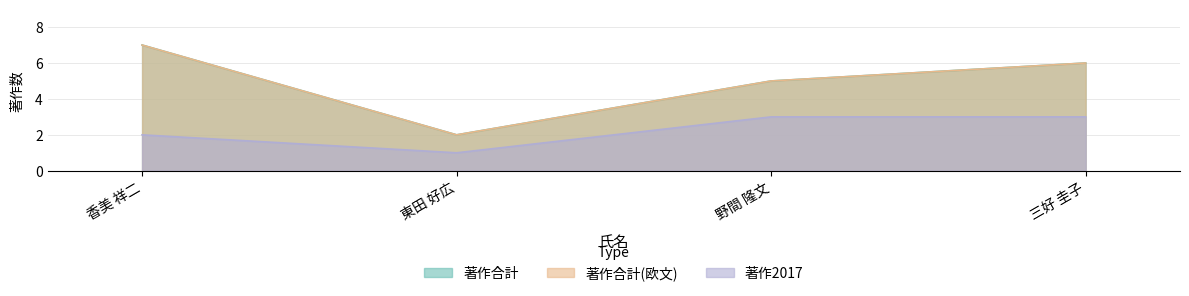

At which label does 著作2017 reach its peak?

野間 隆文